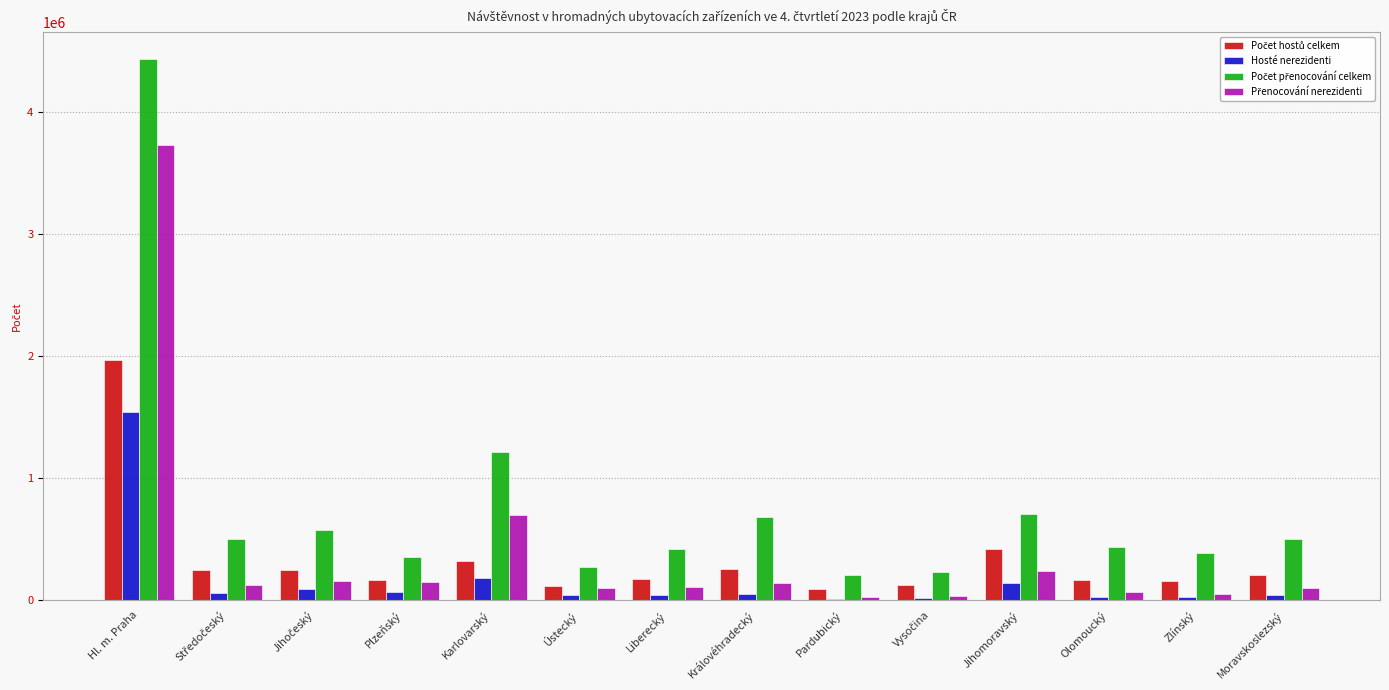

At which category is the sum across all series the highest?

Hl. m. Praha